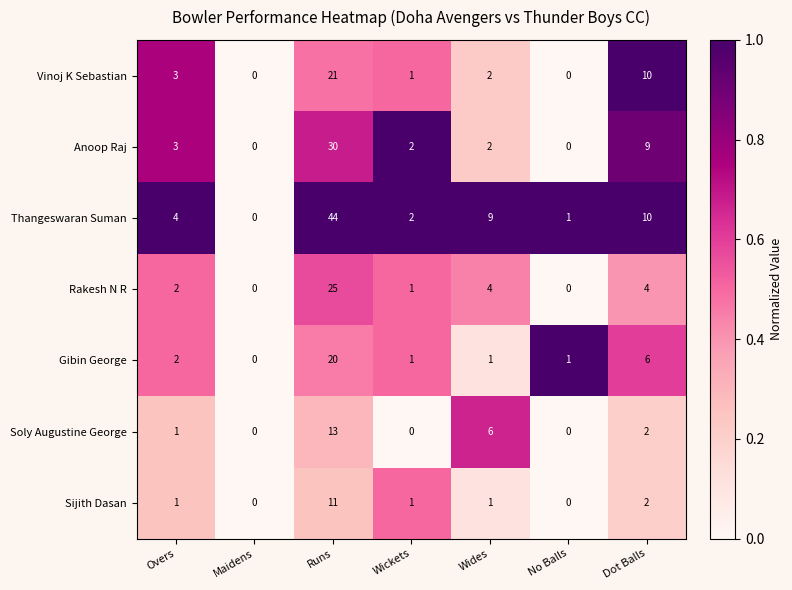

What is the approximate value of Thangeswaran Suman at Wides?

9